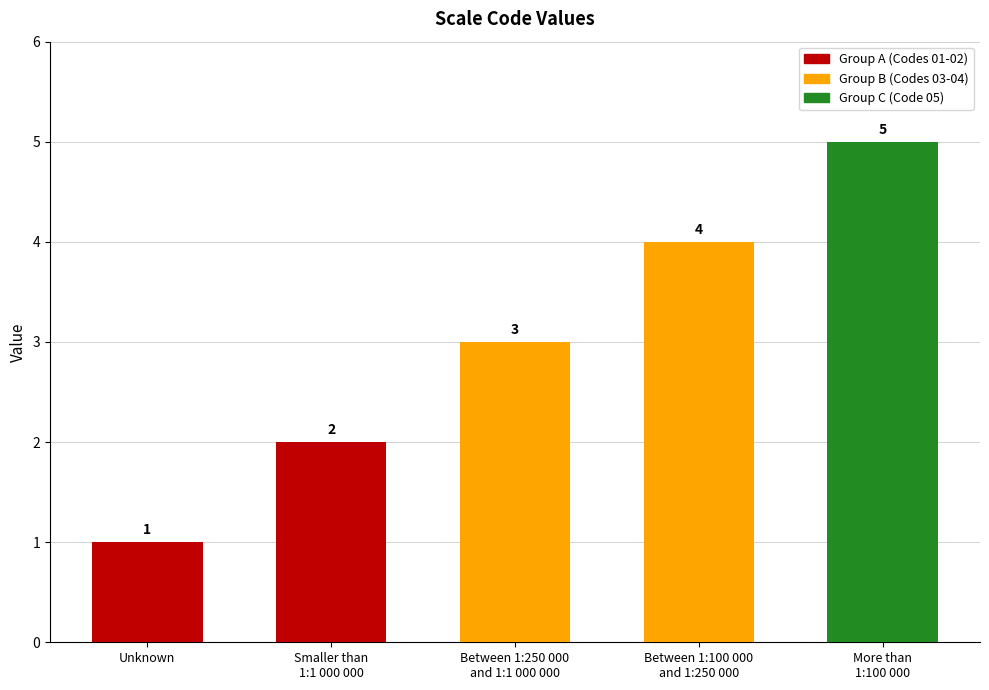

Reading left to right, what are all the values shown in this chart?

Unknown=1	Smaller than
1:1 000 000=2	Between 1:250 000
and 1:1 000 000=3	Between 1:100 000
and 1:250 000=4	More than
1:100 000=5